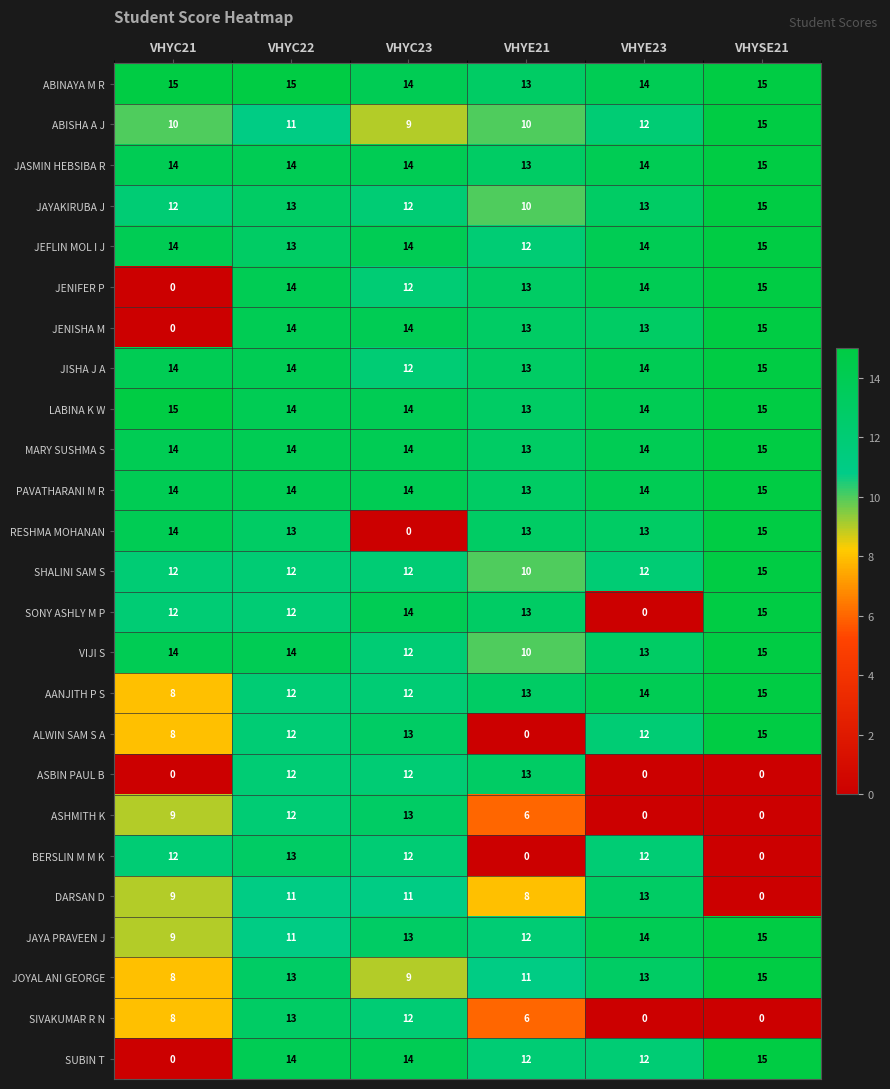

What is the spread (max minus min) of values at VHYC21?

15